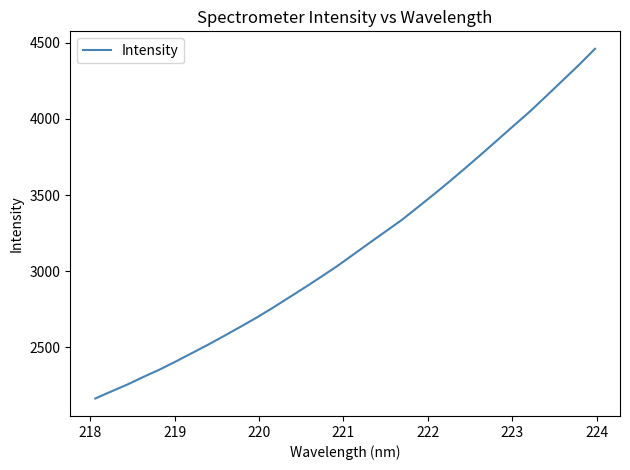

What is the difference between the maximum and minimum values?

2296.0